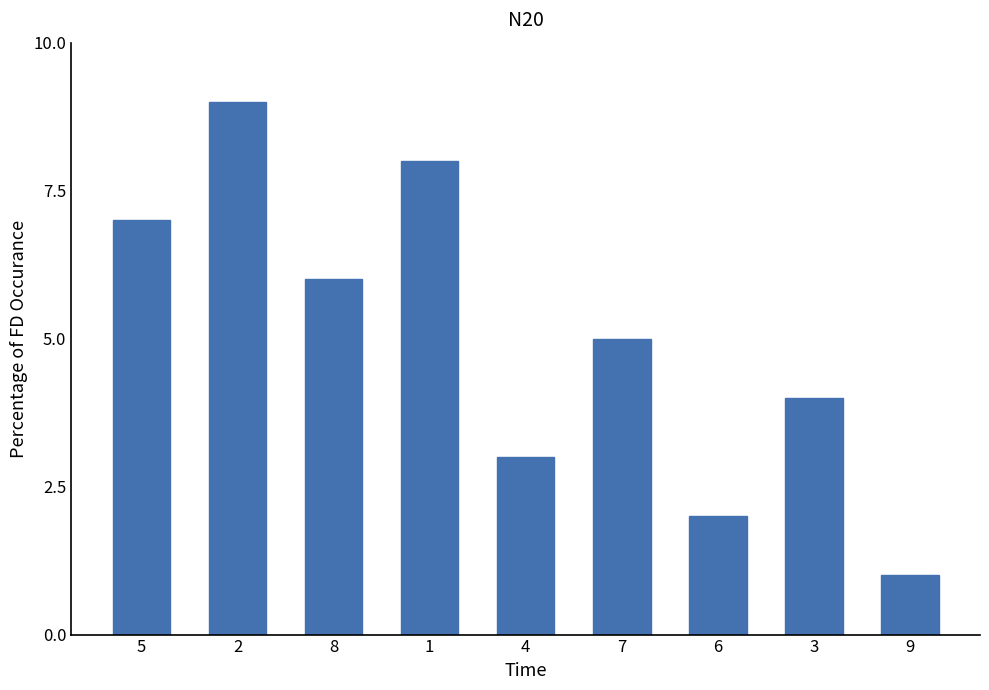

Reading left to right, extract all data points from this chart.

7	9	6	8	3	5	2	4	1